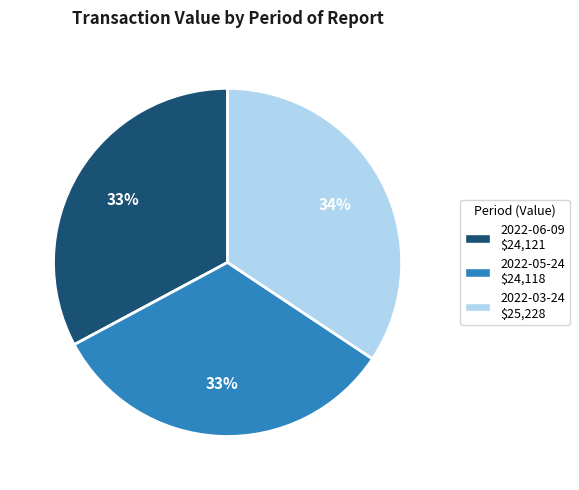

To the nearest percent, what is the average slice percentage?

33%